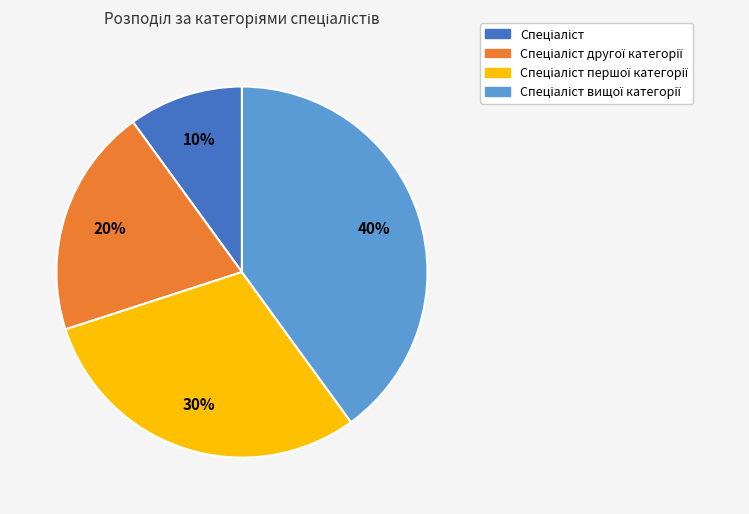

Is there a majority slice in this chart?

No